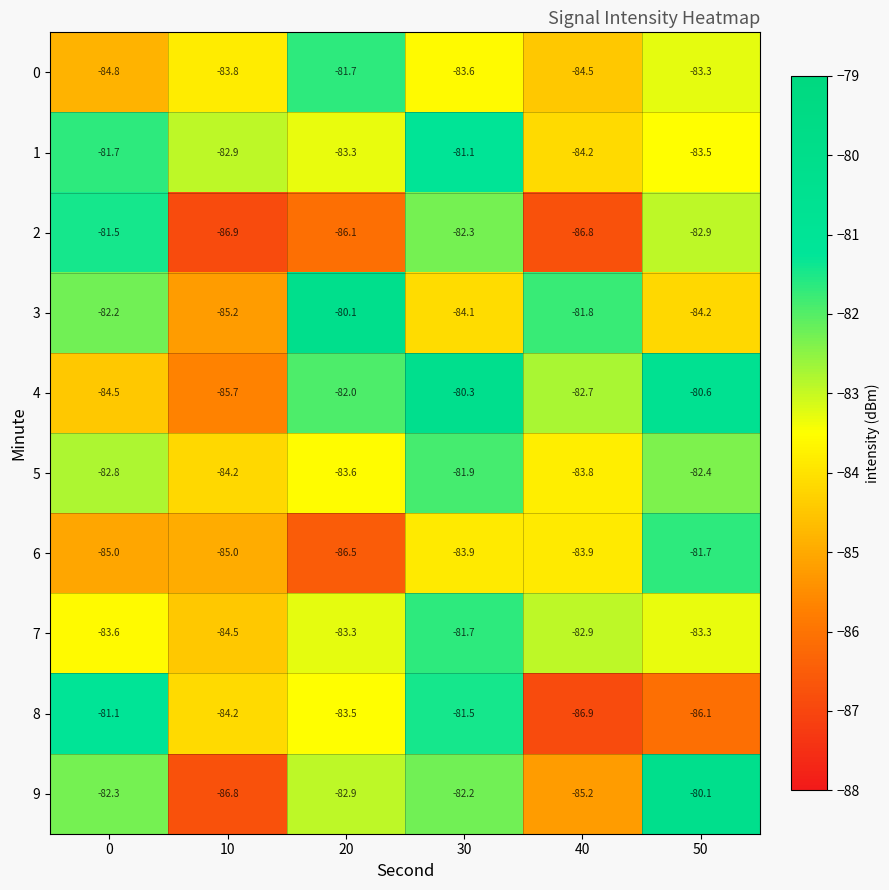

True or false: 1 has a value of -81.7 at 0.

True